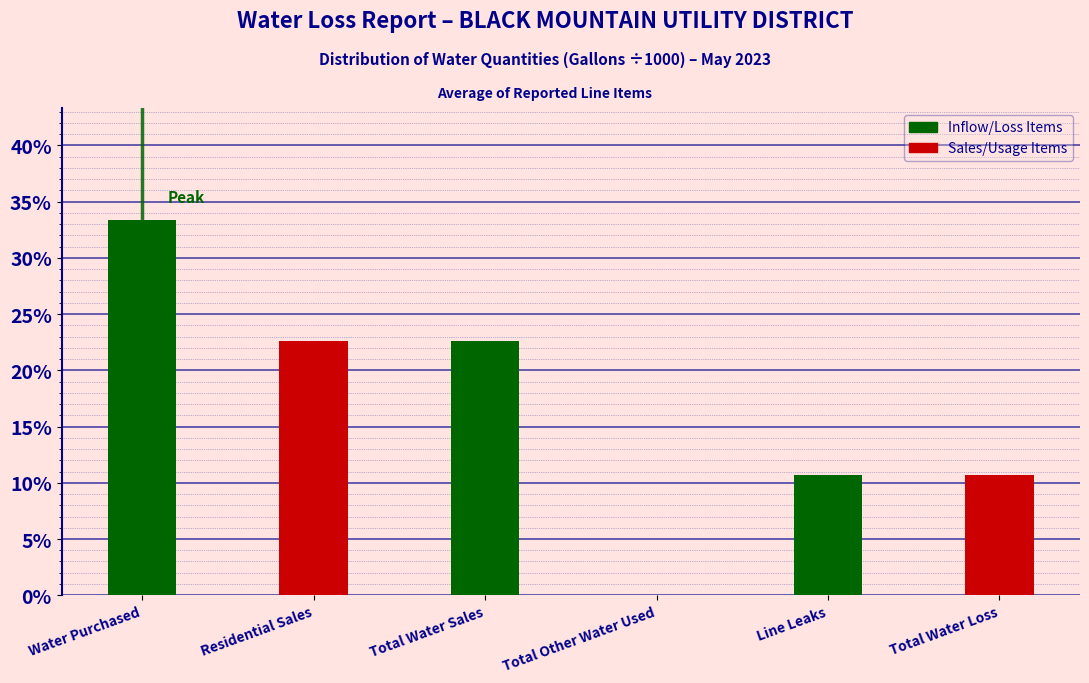

What is the greatest value displayed?

33.3